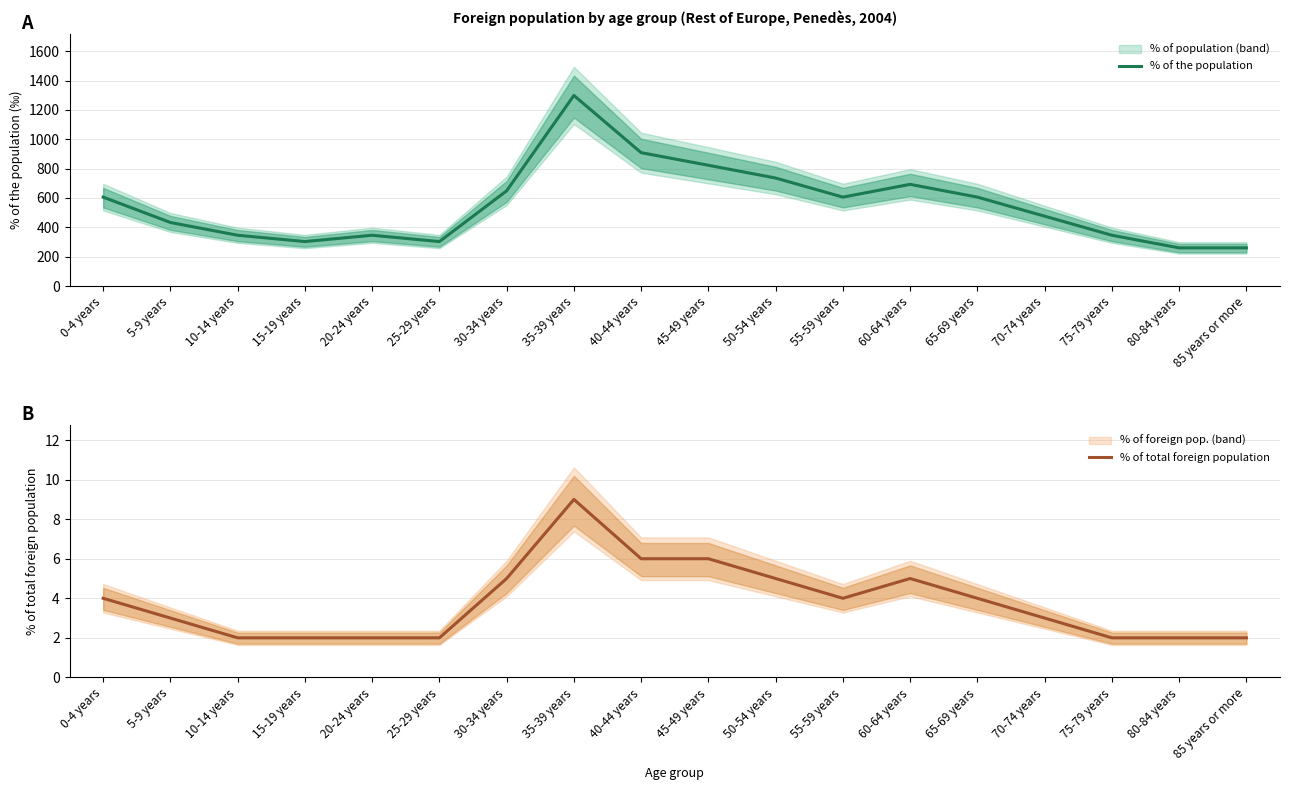

Read the % of the population value at 70-74 years.

476